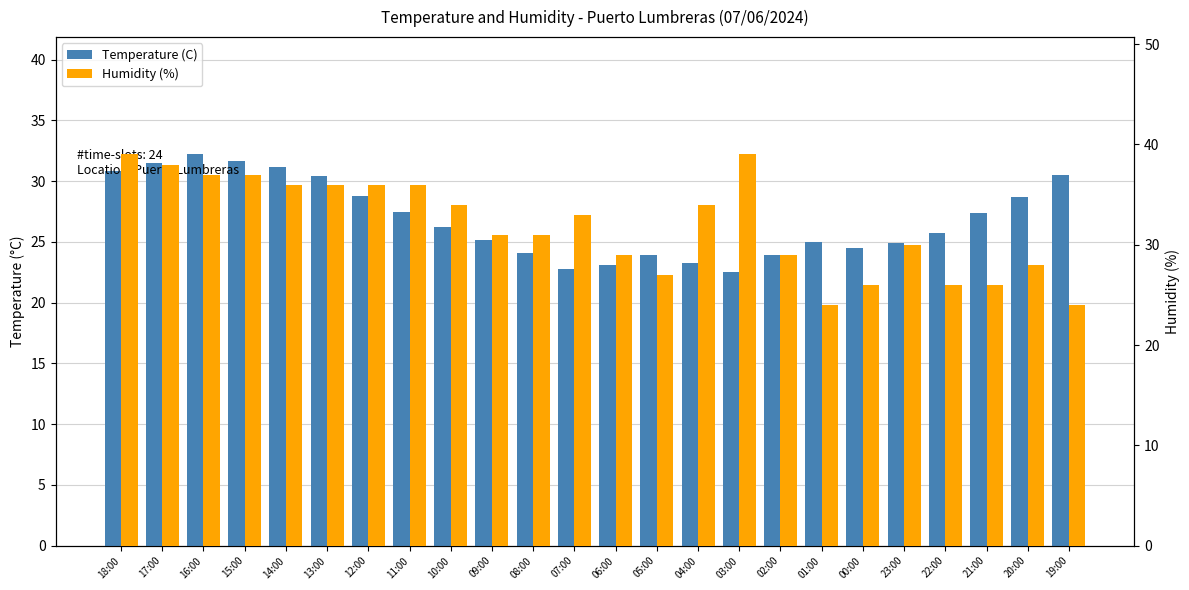

Reading right to left, extract all data points from this chart.

Temperature (C): 30.5	28.7	27.4	25.7	24.9	24.5	25.0	23.9	22.5	23.3	23.9	23.1	22.8	24.1	25.2	26.2	27.5	28.8	30.4	31.2	31.7	32.2	31.5	30.8
Humidity (%): 24.0	28.0	26.0	26.0	30.0	26.0	24.0	29.0	39.0	34.0	27.0	29.0	33.0	31.0	31.0	34.0	36.0	36.0	36.0	36.0	37.0	37.0	38.0	39.0